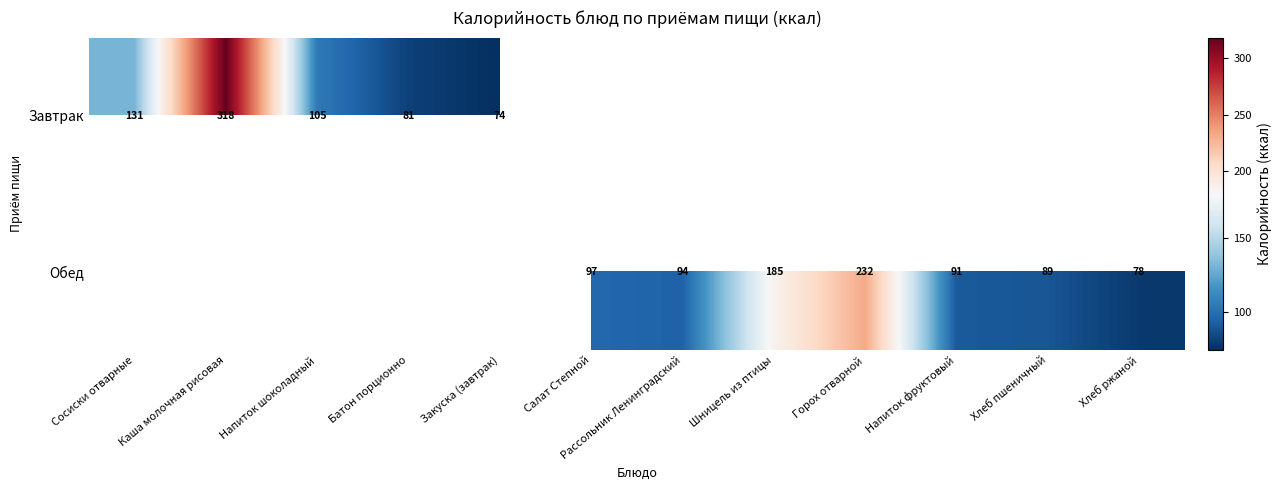

Is the value of Обед at Горох отварной greater than the value of Завтрак at Закуска (завтрак)?

Yes